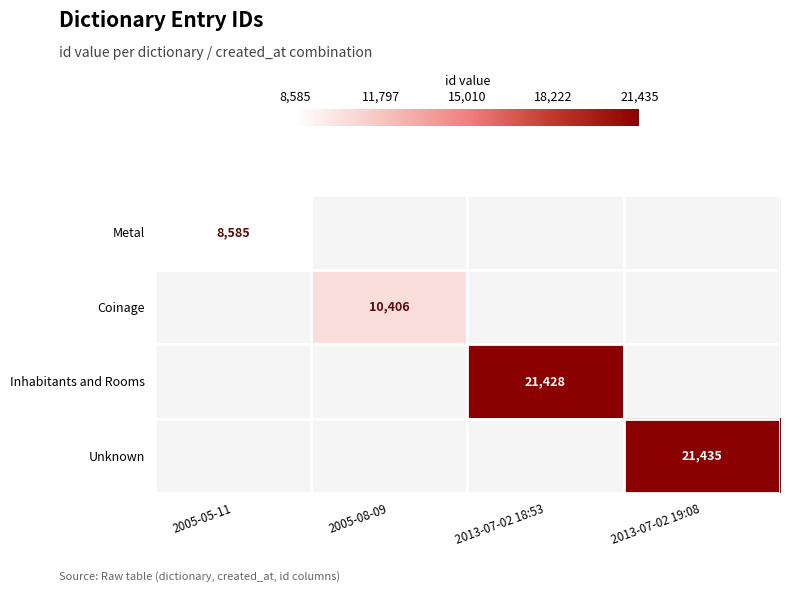

True or false: Coinage has a value of 10406 at 2005-08-09.

True